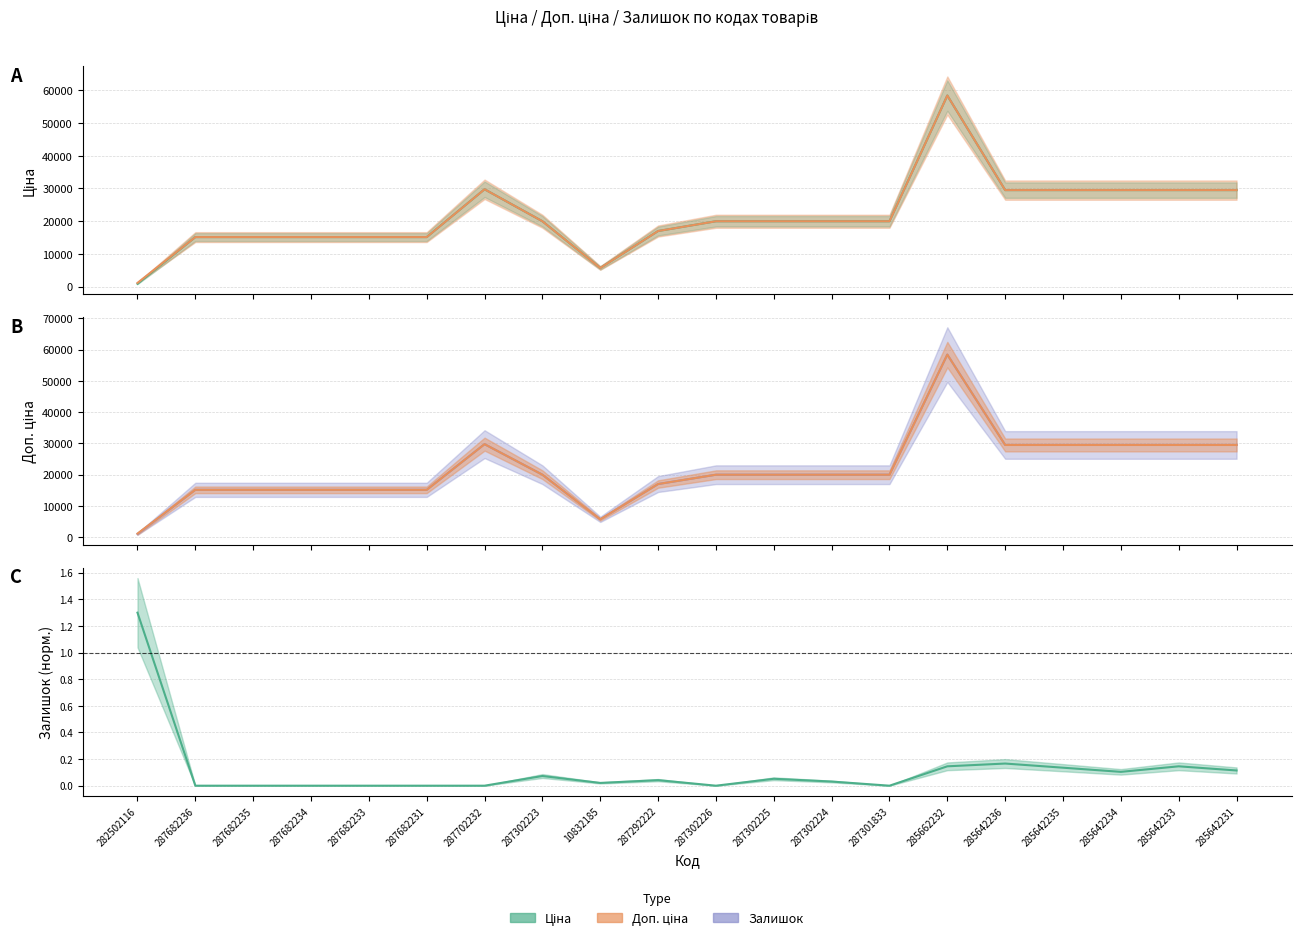

True or false: Ціна has a value of 10941.7 at 287302223.

False